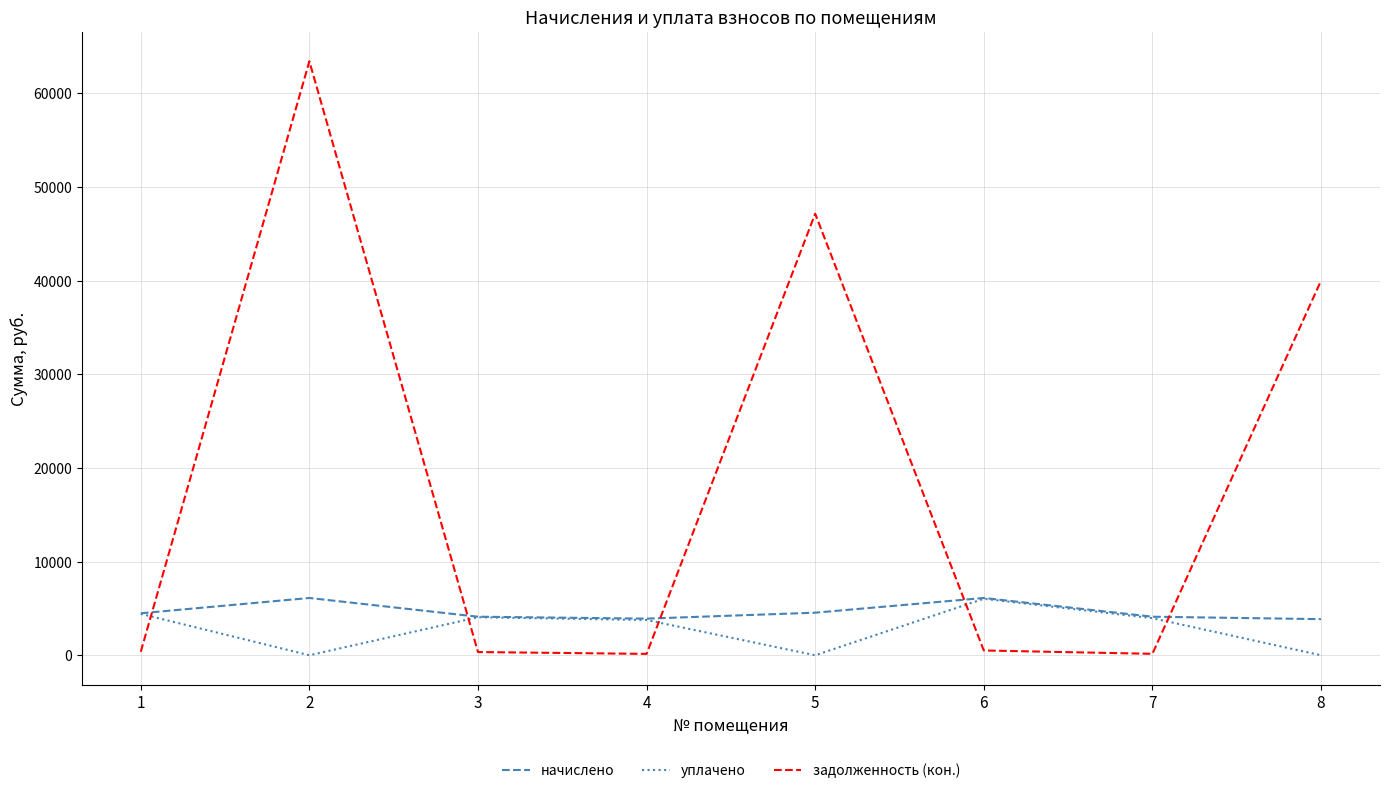

At which category does начислено reach its first local peak?

2